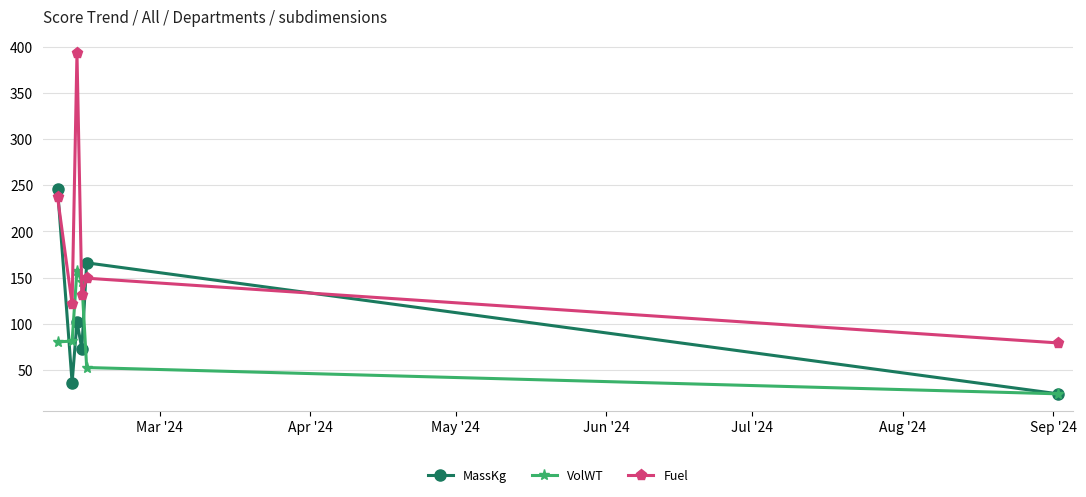

True or false: MassKg has more than 1 interior local peaks.

True